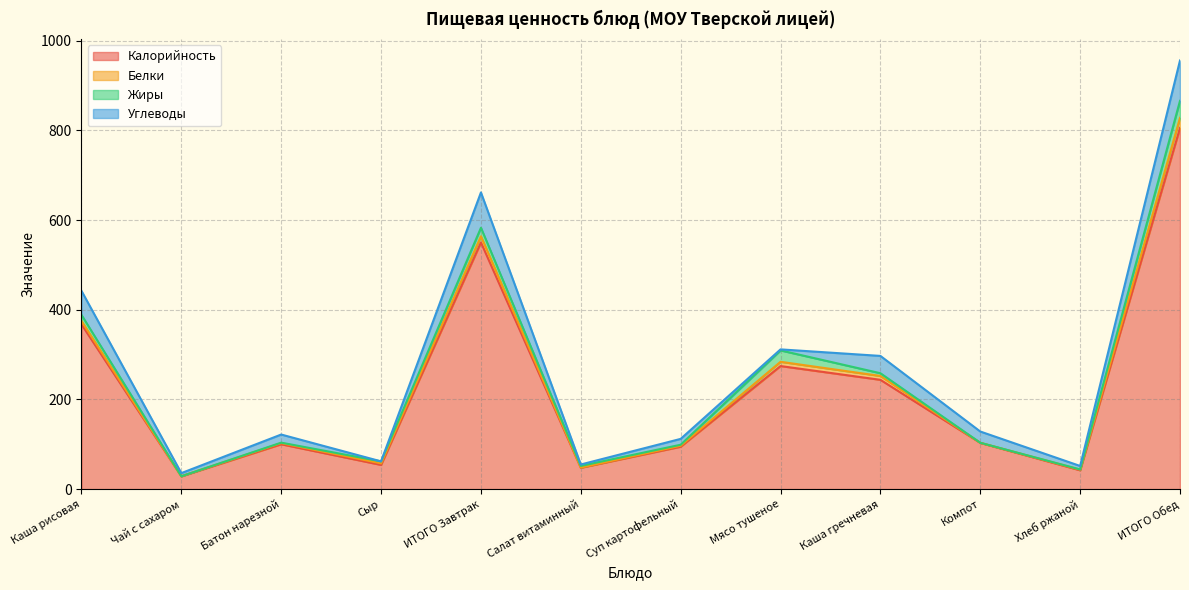

What is the greatest value displayed?

805.7